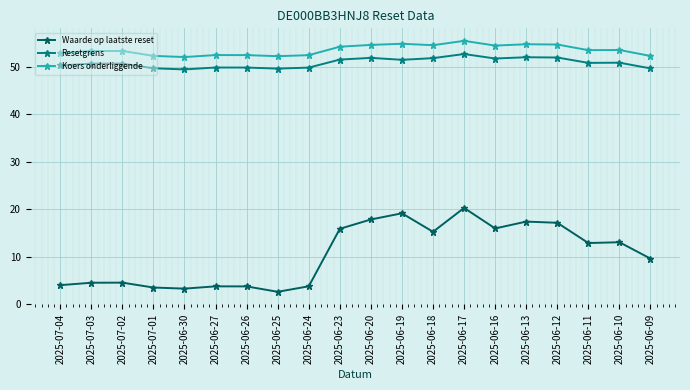

The value of Koers onderliggende at 2025-07-01 is 52.4. True or false?

True